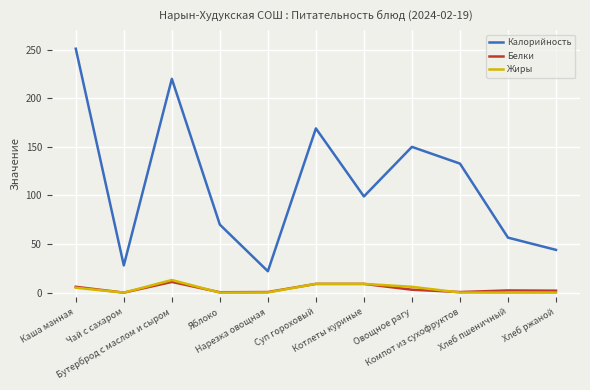

Read the Калорийность value at Чай с сахаром.

28.0